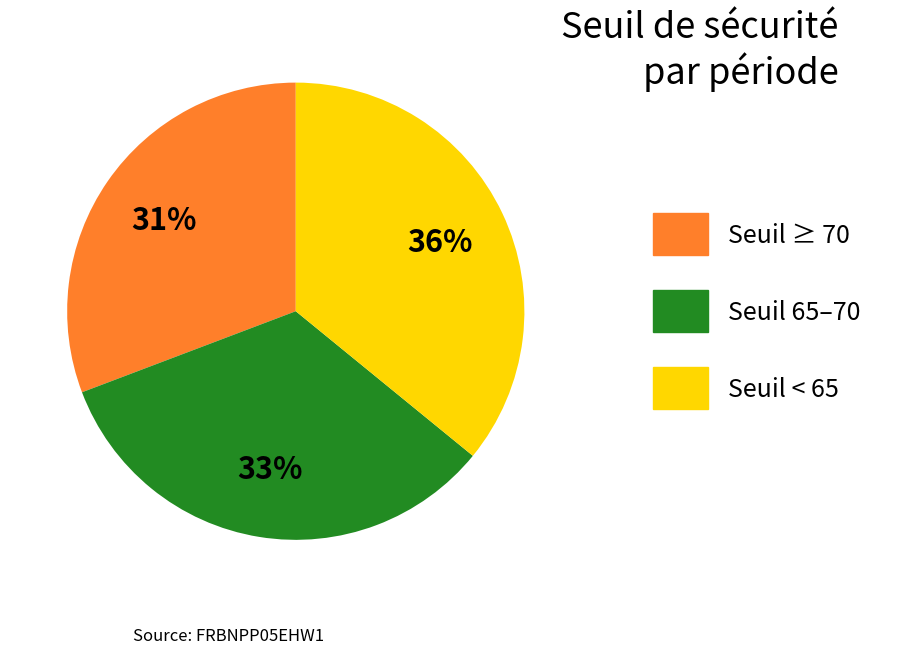

Is there a majority slice in this chart?

No